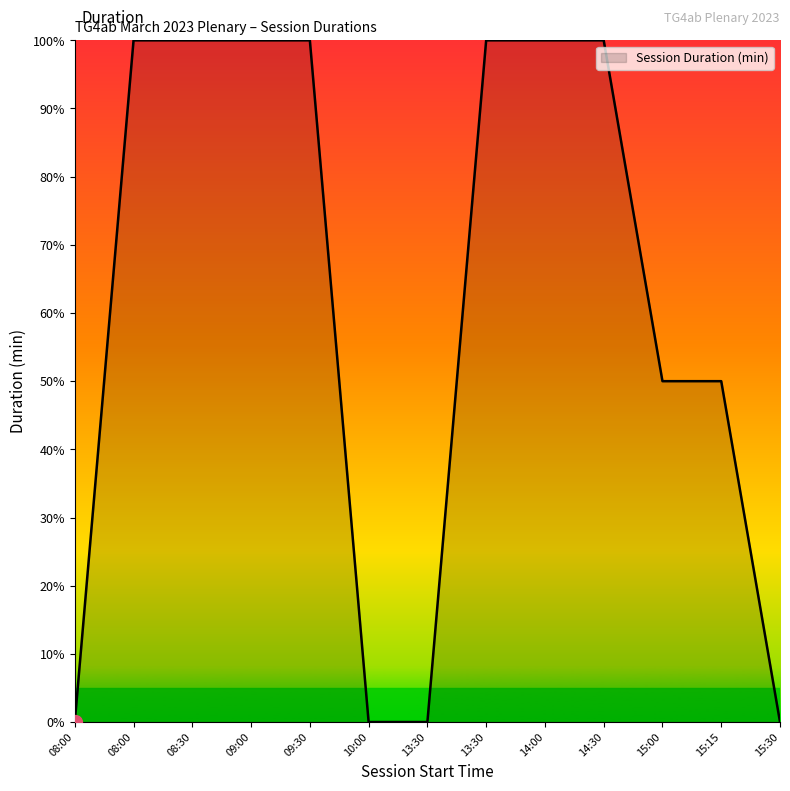

Is it true that the value at 15:30 is 65?

False